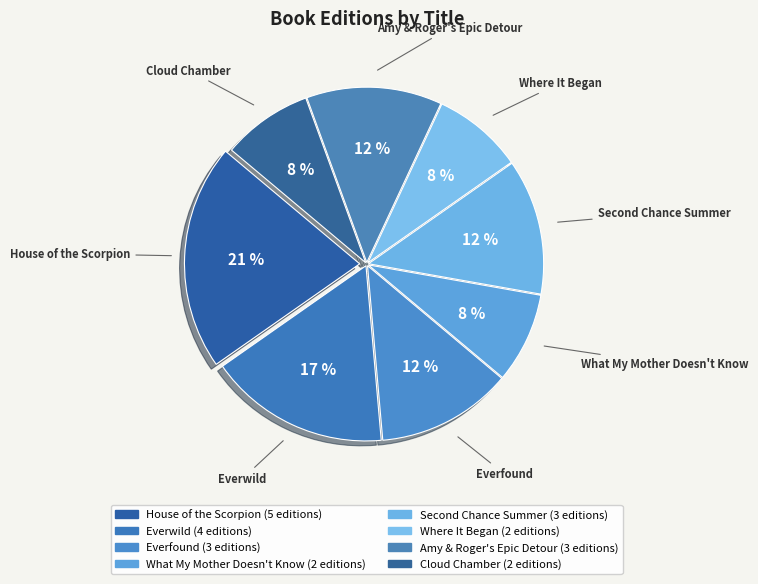

To the nearest percent, what portion does Amy & Roger's Epic Detour represent?

12%